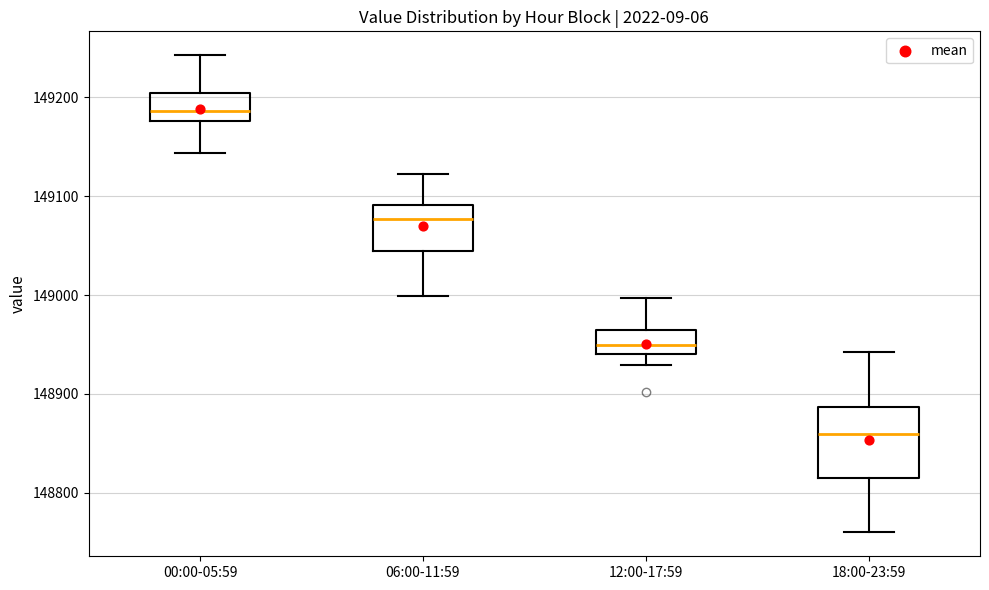

Which box is the tallest, from its lower edge to its upper edge?

18:00-23:59